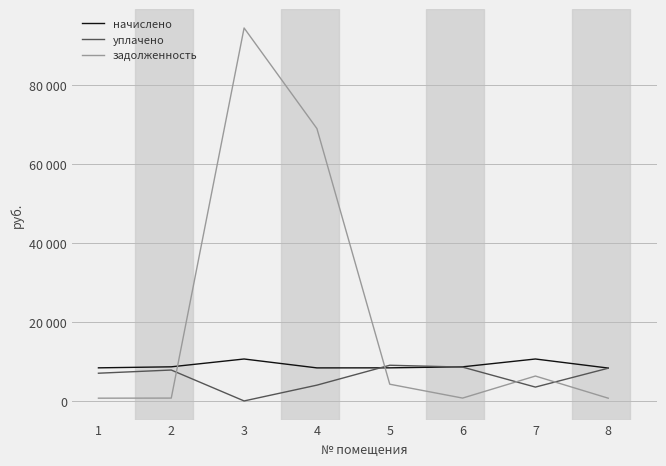

Does the chart have visible grid lines?

Yes